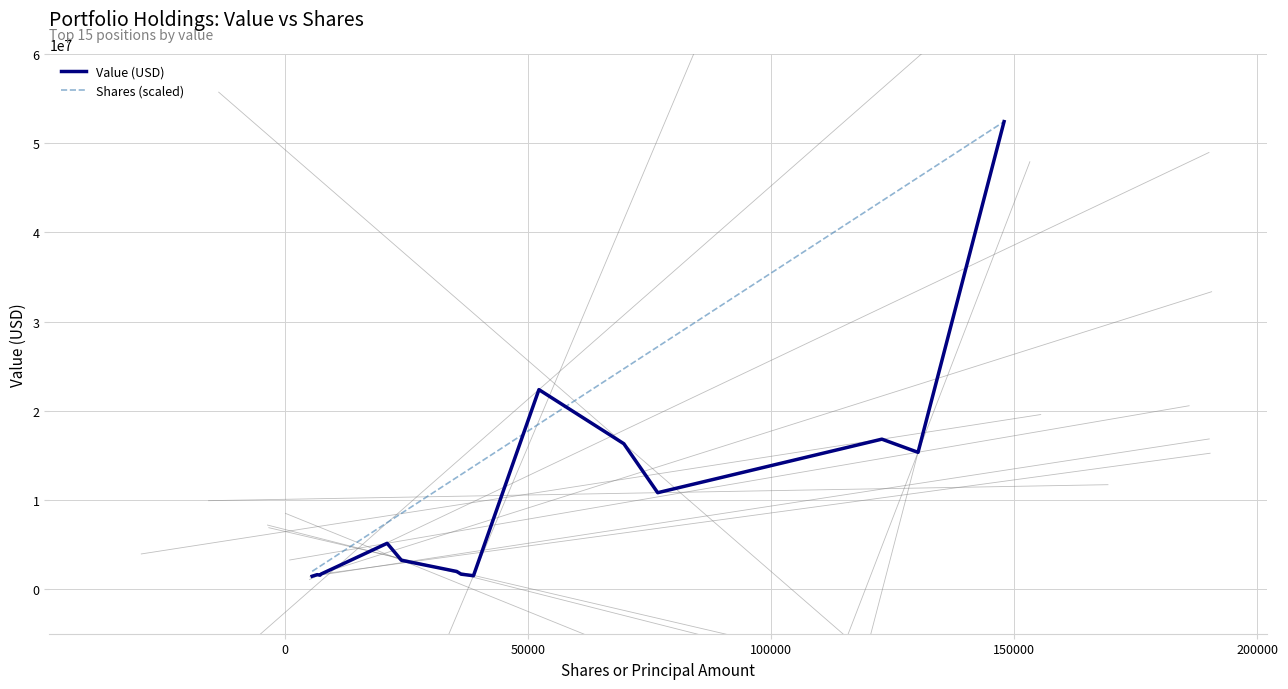

Rank the series by their average value, from lowest to highest.

Value (USD), Shares (scaled)